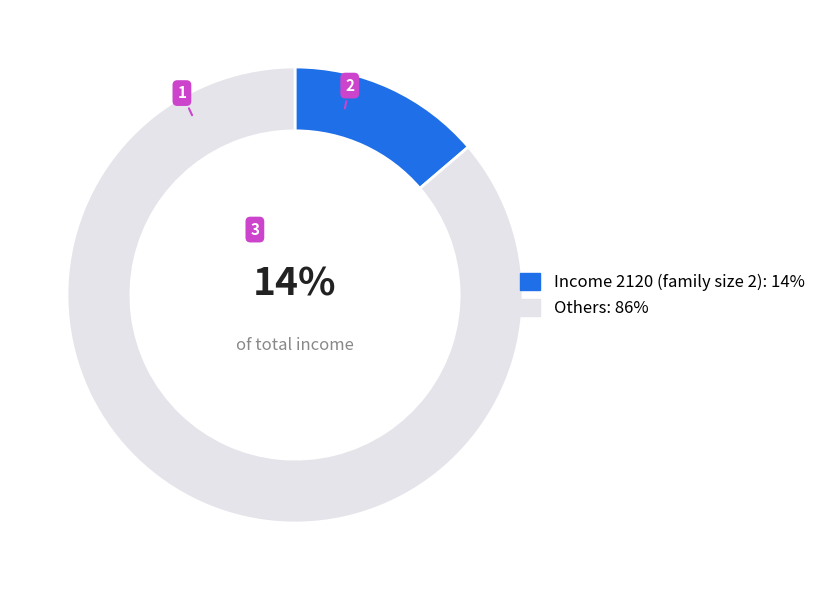

Rank the categories by value from highest to lowest.

Others: 86%, Income 2120 (family size 2): 14%